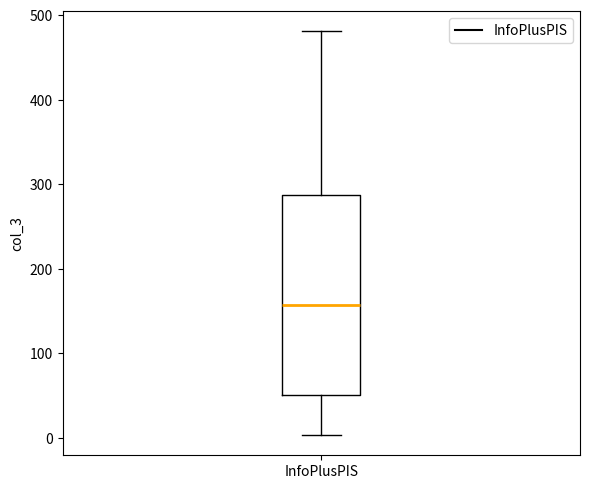

Where does the median line of the box for InfoPlusPIS sit on the y-axis? The values are not printed on the chart, so give them approximately, as read against the axis.

160